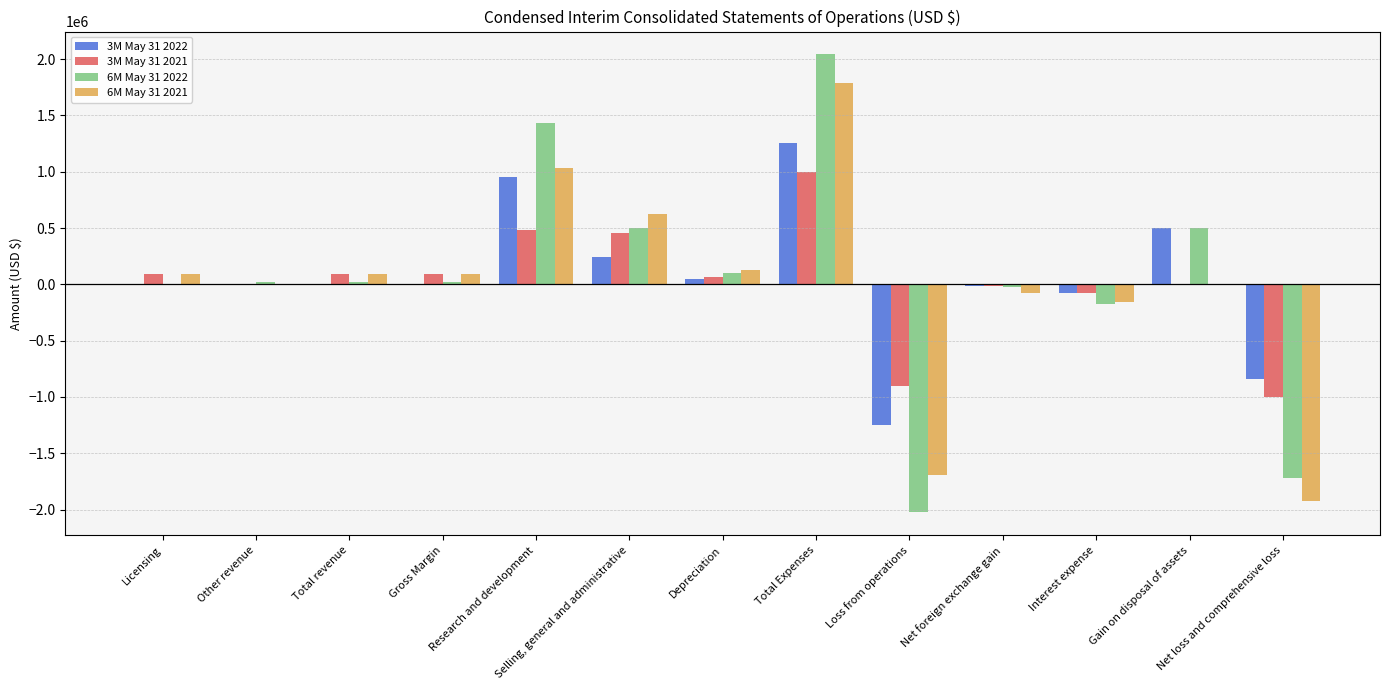

Which category has the highest value across all series?

Total Expenses